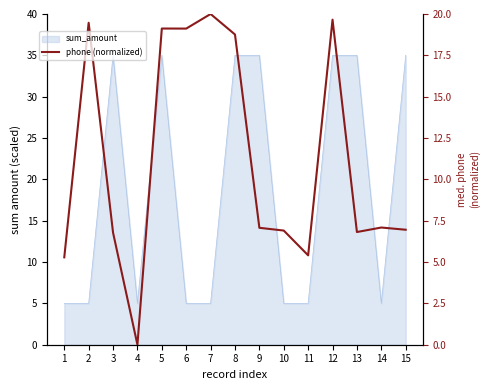

What is the sum of all values?

168.4